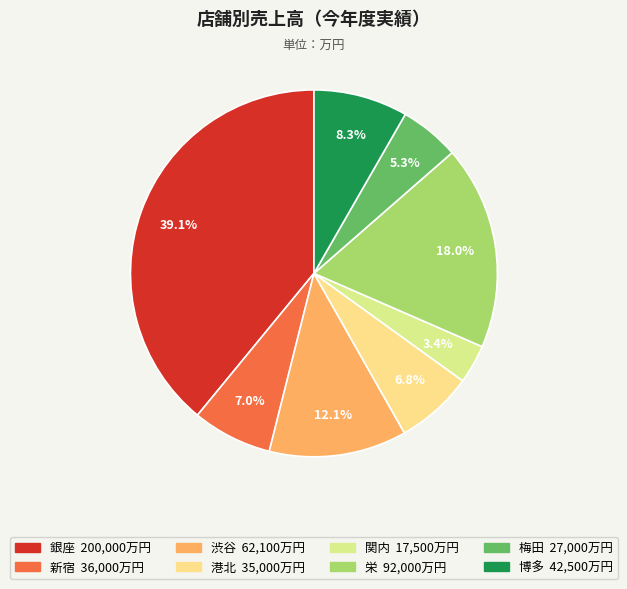

To the nearest percent, what is the difference between the largest and smallest slice percentages?

36%